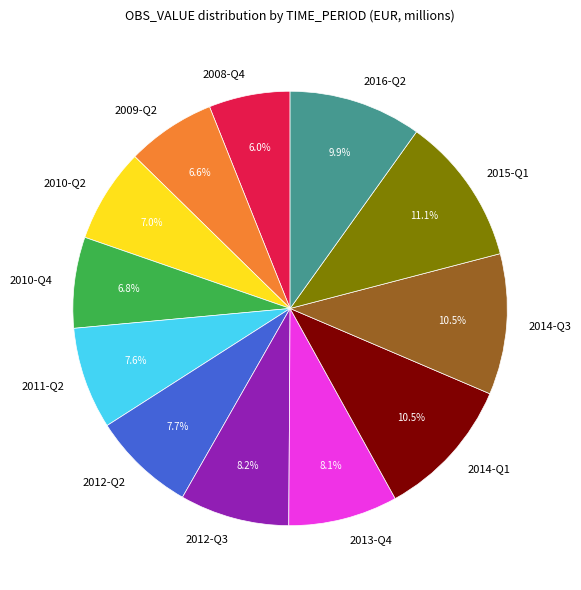

True or false: 2011-Q2 accounts for 8% of the total.

True